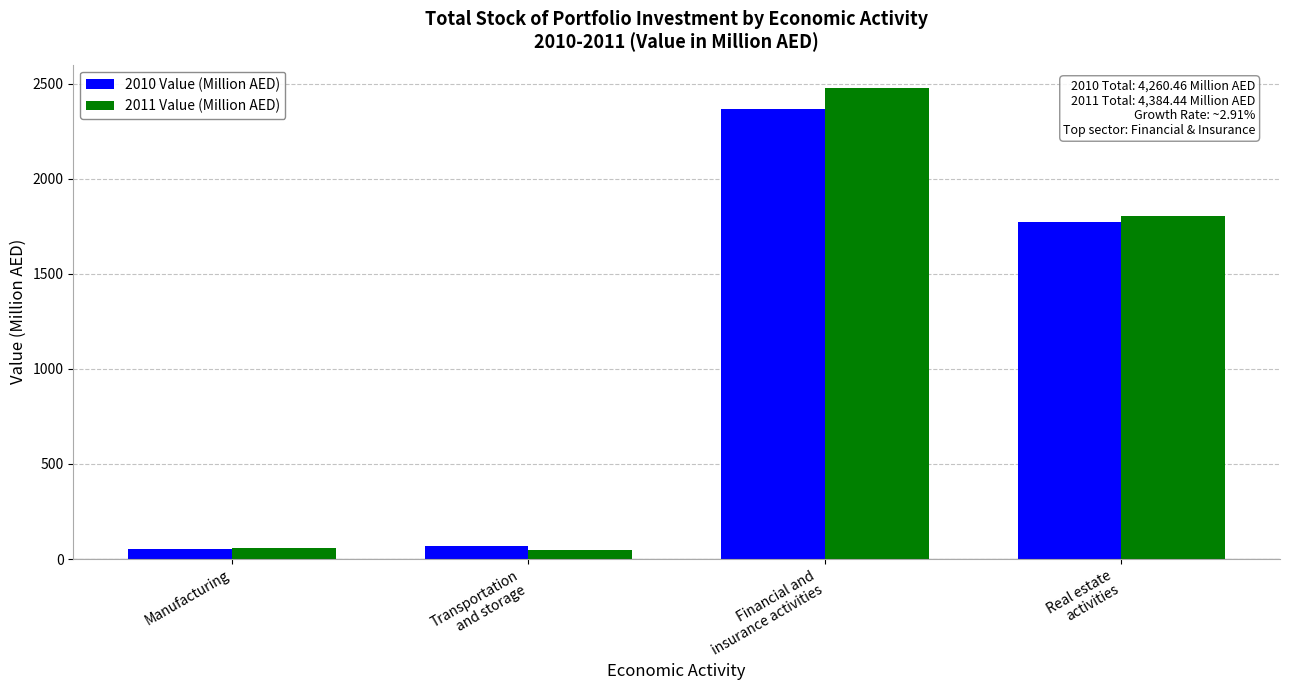

What is the label of the 2nd bar from the left?

Transportation
and storage